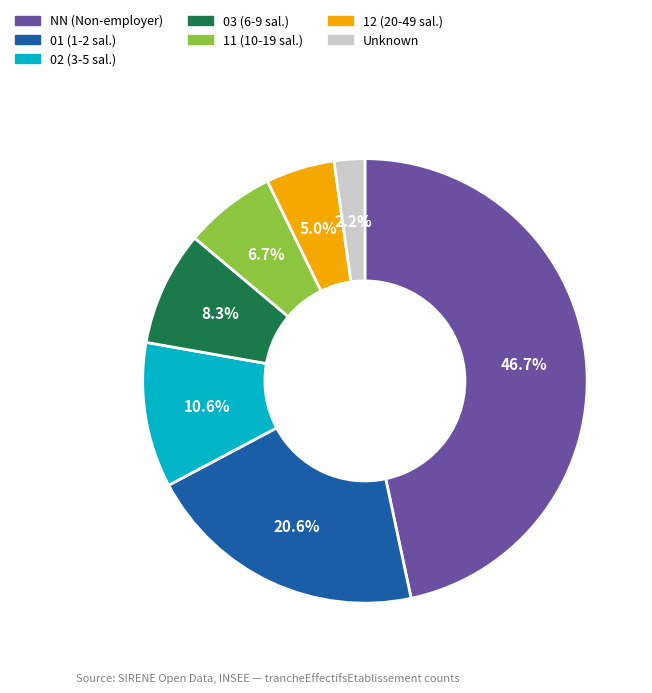

Rank the categories by value from highest to lowest.

NN (Non-employer), 01 (1-2 sal.), 02 (3-5 sal.), 03 (6-9 sal.), 11 (10-19 sal.), 12 (20-49 sal.), Unknown